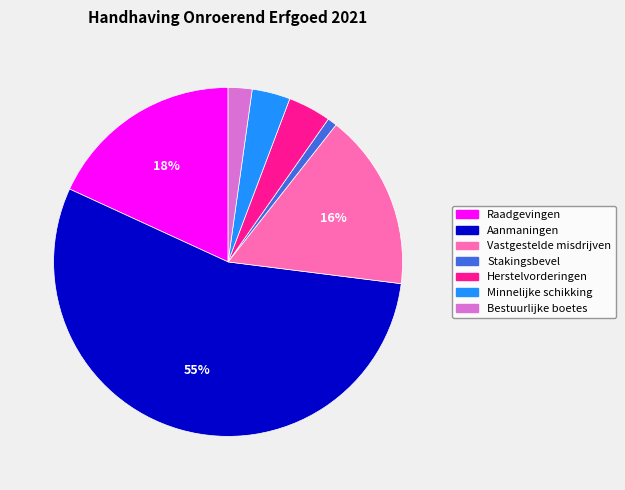

To the nearest percent, what portion does Vastgestelde misdrijven represent?

16%